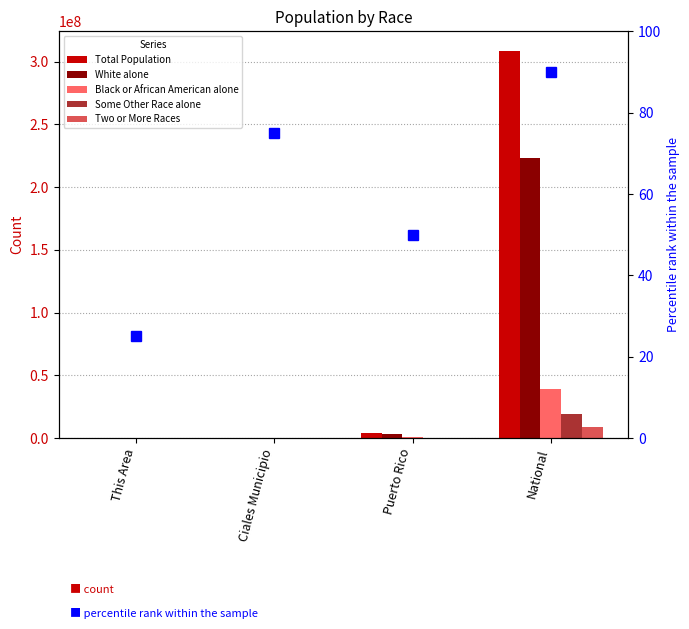

What is the sum of all White alone values?

226397177